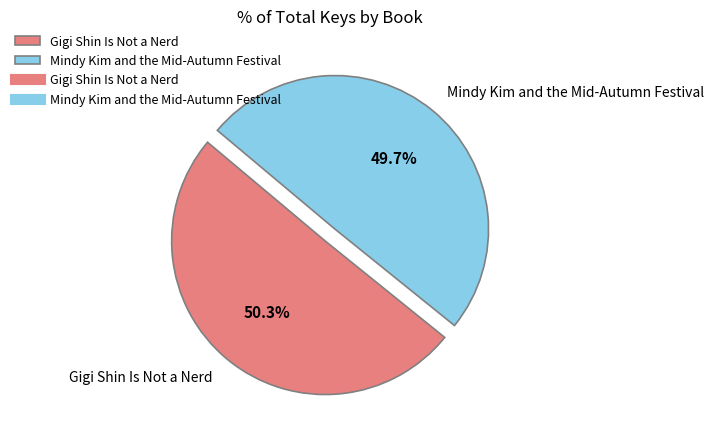

Between Mindy Kim and the Mid-Autumn Festival and Gigi Shin Is Not a Nerd, which is larger?

Gigi Shin Is Not a Nerd